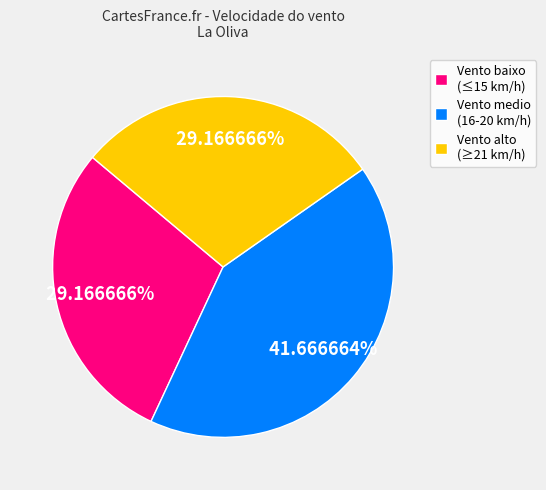

To the nearest percent, what is the average slice percentage?

33%